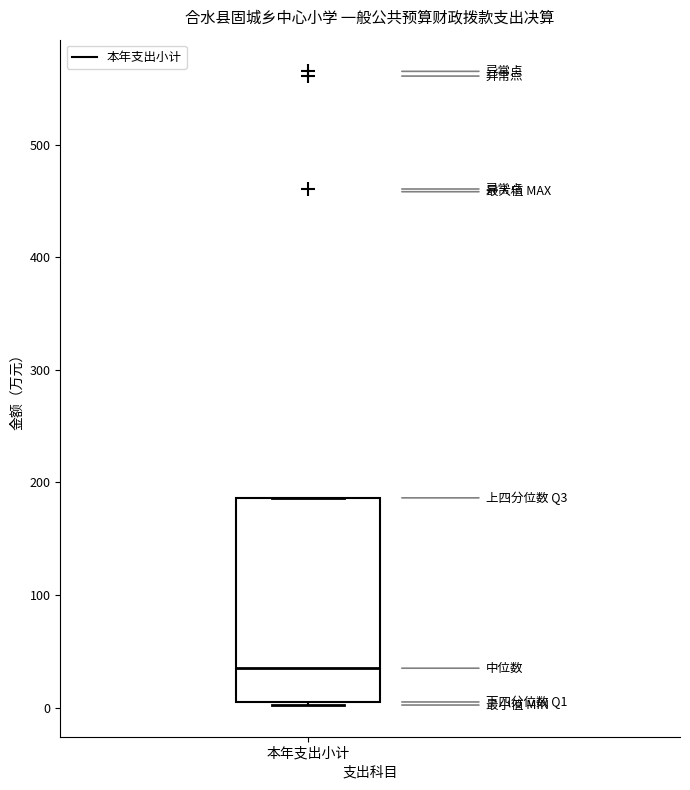

Transcribe this box plot: give where the median line is, the range the box spans, and where the two whiskers end, as read against the y-axis. The values are not printed on the chart, so give them approximately, as read against the axis.

median 30, box 0 to 190, whiskers 0 to 190